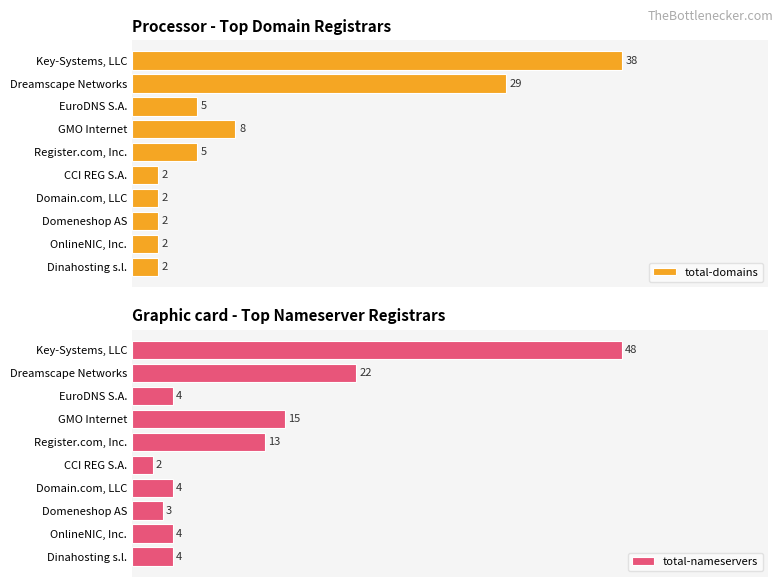

At how many categories does at least one series exceed 46?

1